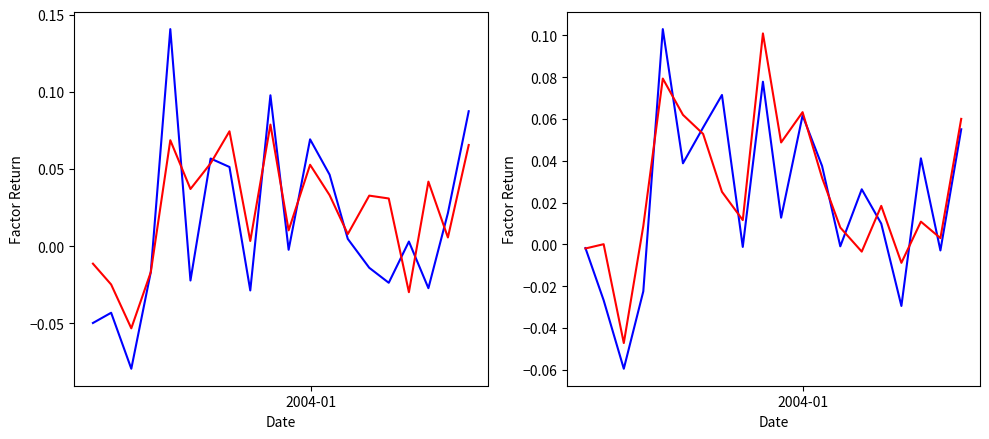

Is the value of EW Market at 17 greater than the value of EW Size at 11?

No